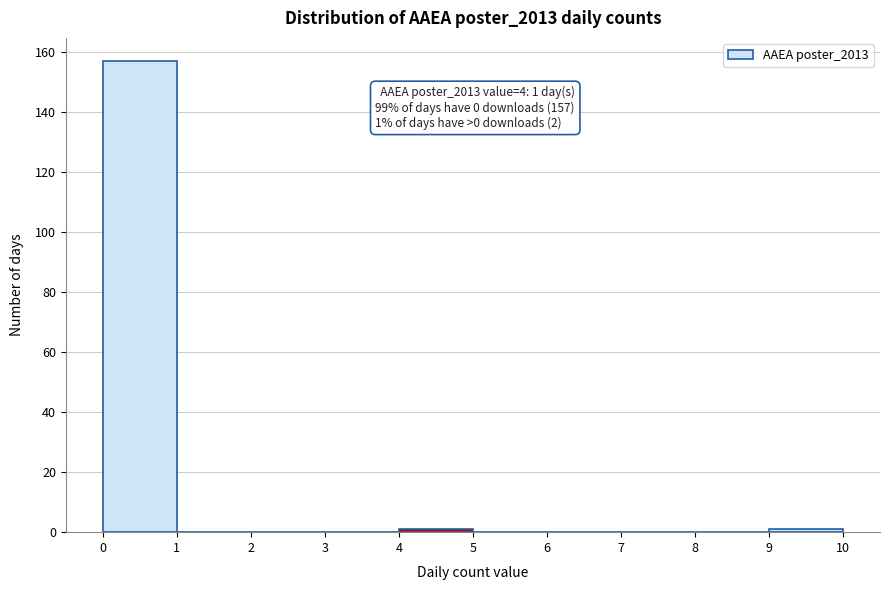

Over which range of the x-axis is the bar tallest?

0 to 1